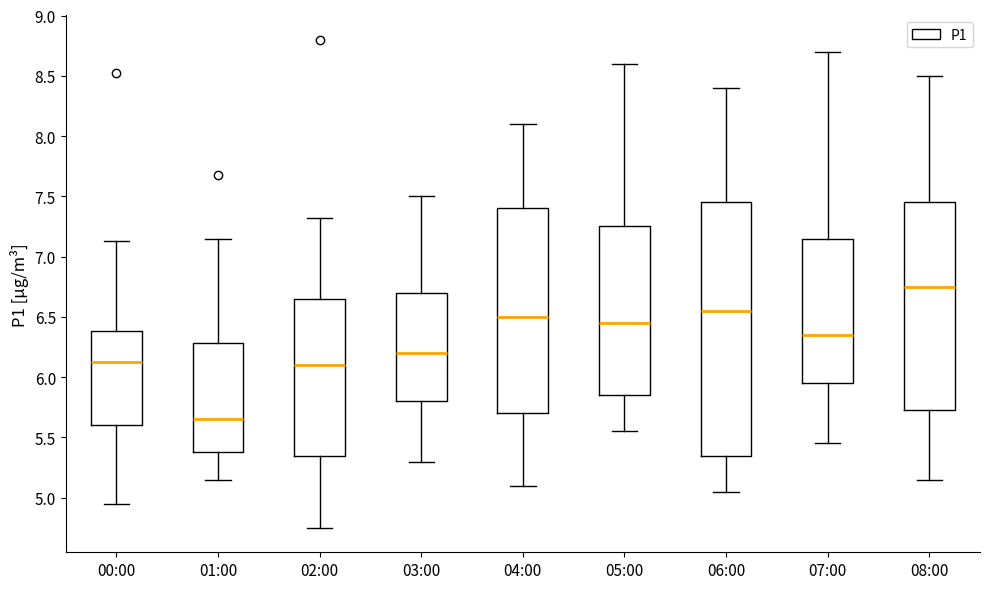

Comparing the boxes themselves (not the whiskers), which one is the tallest?

06:00